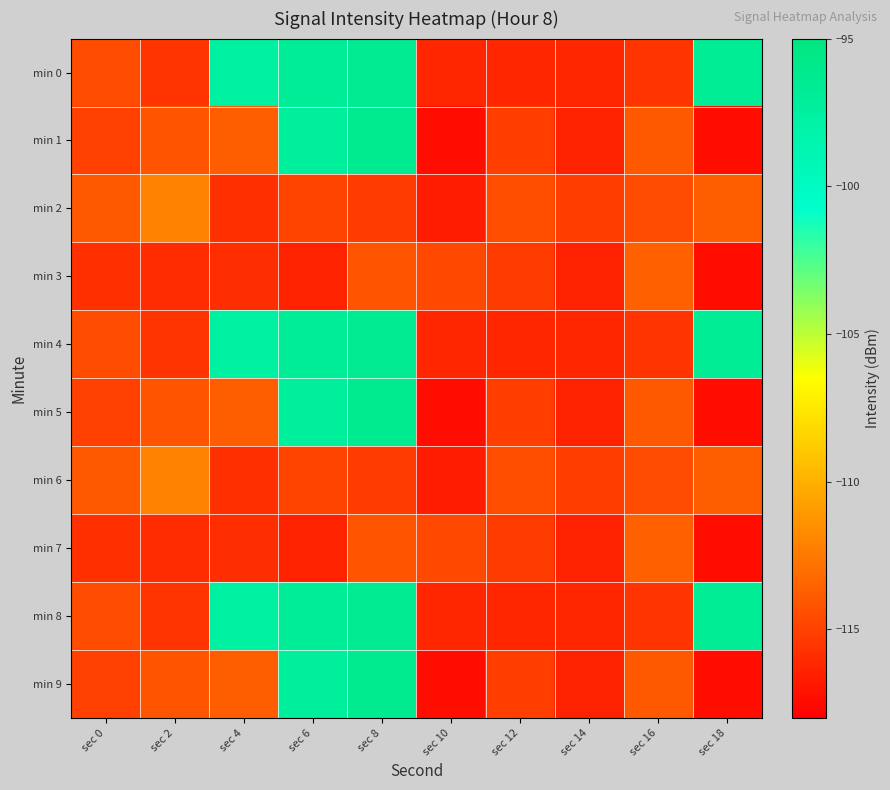

What is the maximum value shown in the chart?

-96.3